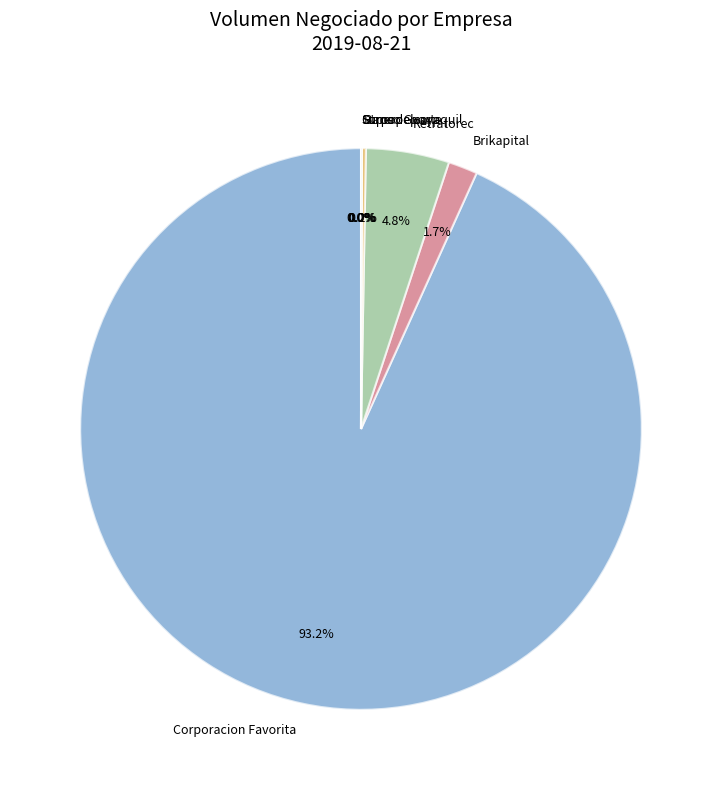

Which slice is the largest?

Corporacion Favorita